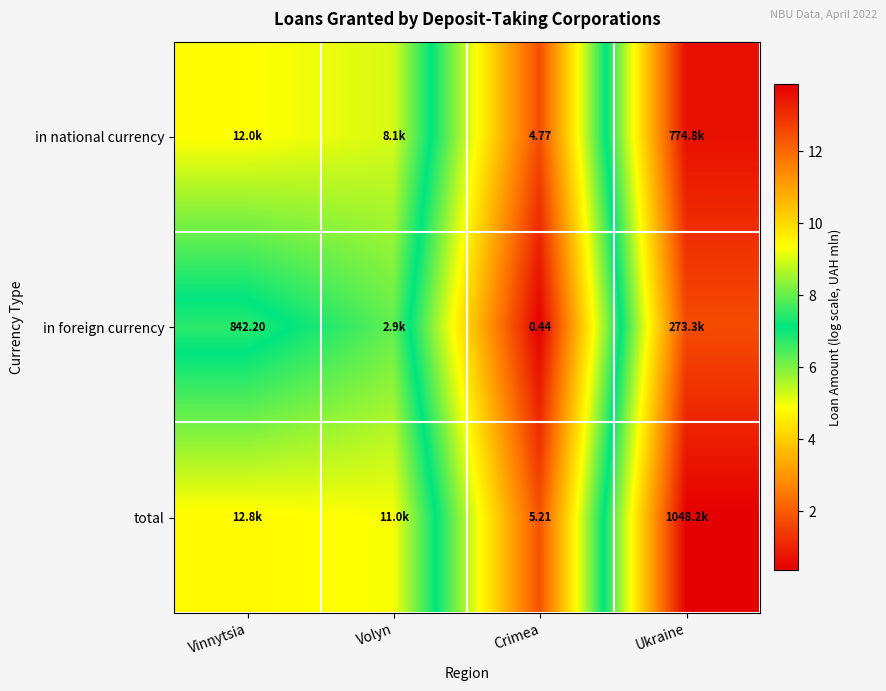

Rank the series at Crimea from highest to lowest value.

total, in national currency, in foreign currency